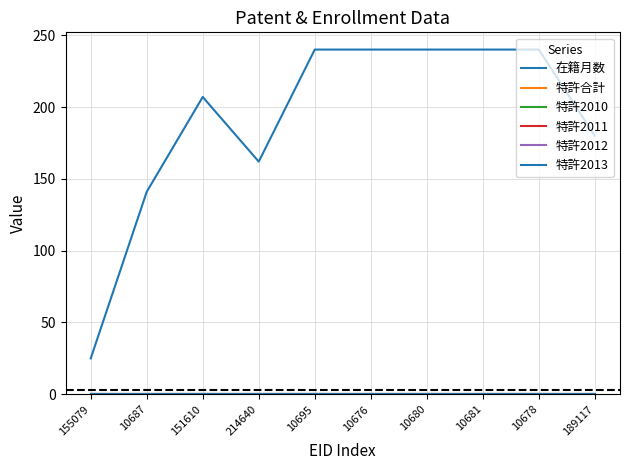

Rank the categories by 特許2013 value from highest to lowest.

155079, 10687, 151610, 214640, 10695, 10676, 10680, 10681, 10678, 189117